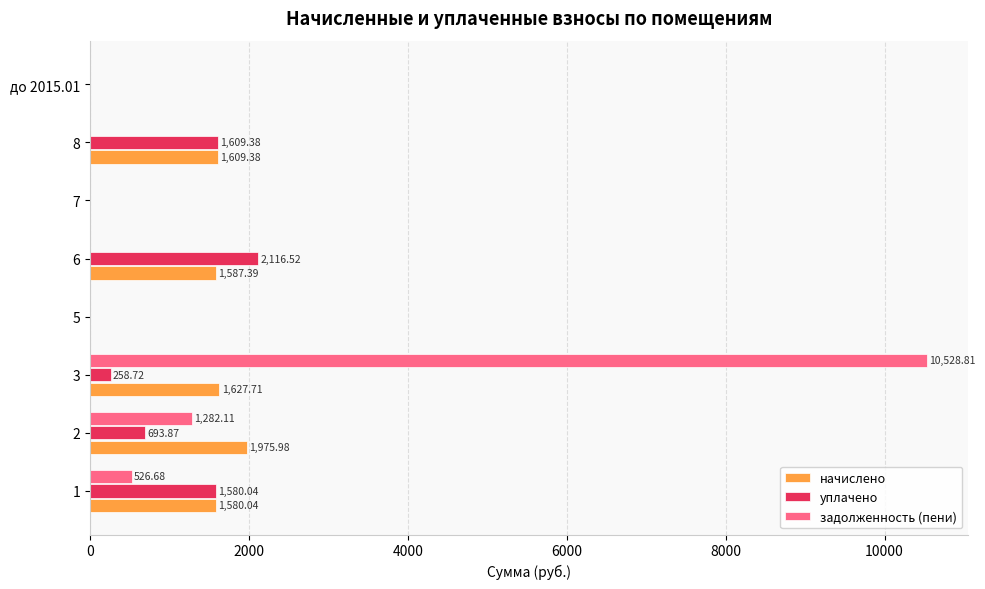

Which series changed the most between 1 and 8?

задолженность (пени)